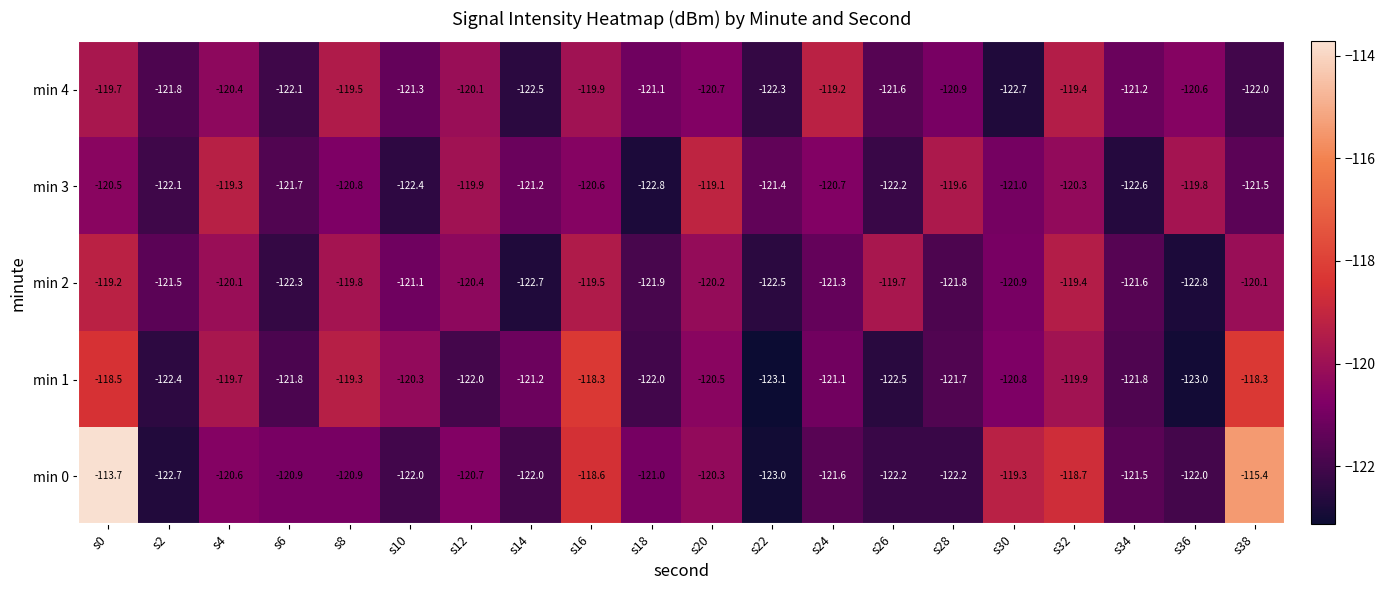

Which series changed the most between s6 and s18?

min 3